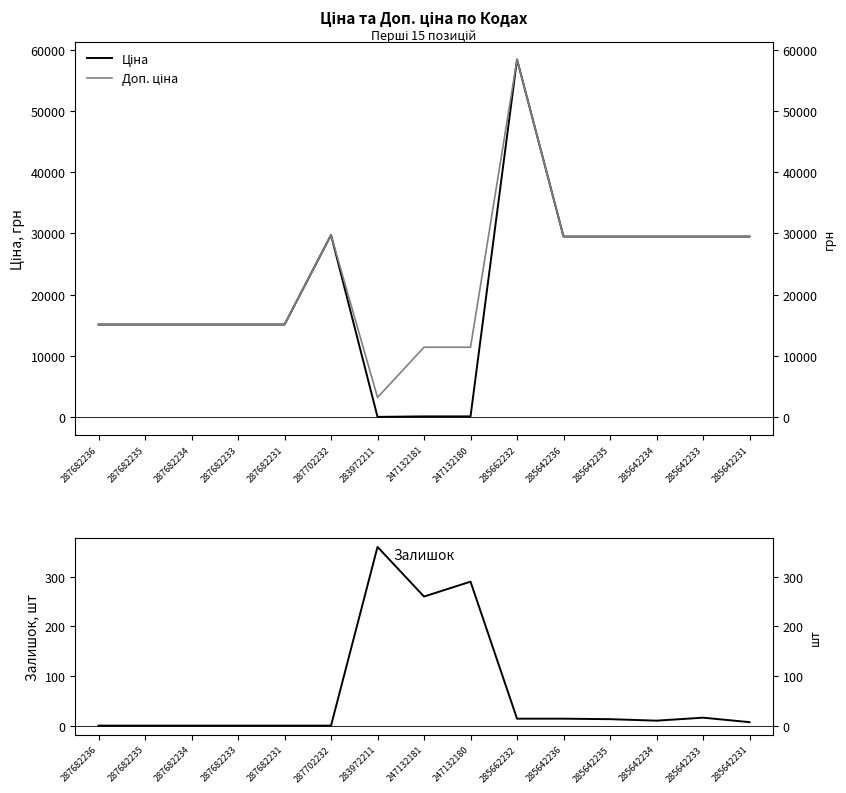

The Залишок series shows 0.0 at 287682235. True or false?

True